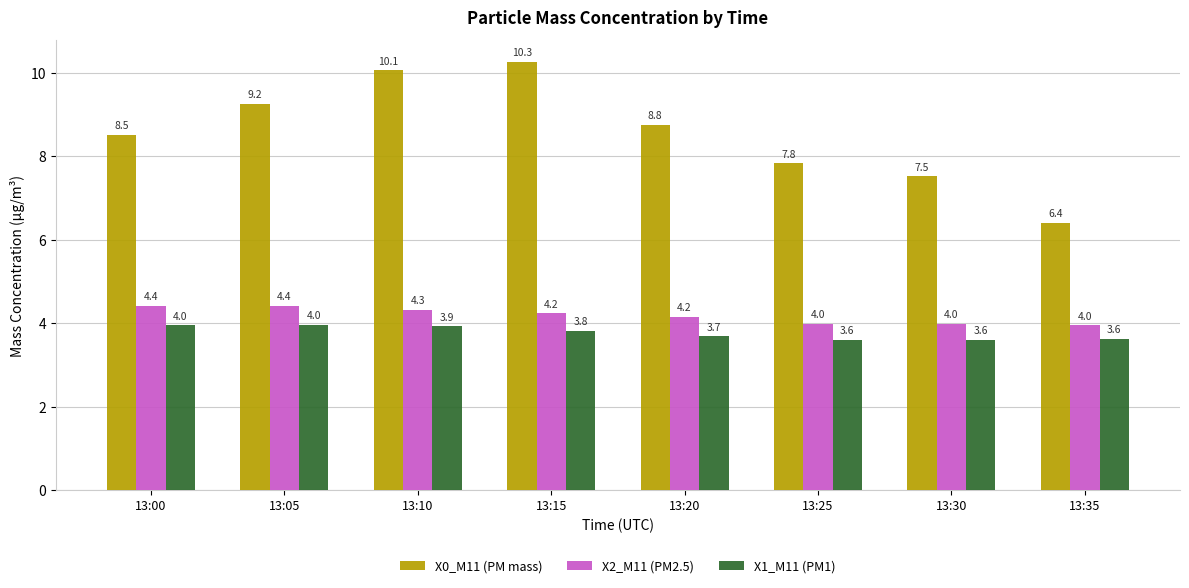

At how many categories does at least one series exceed 9?

3